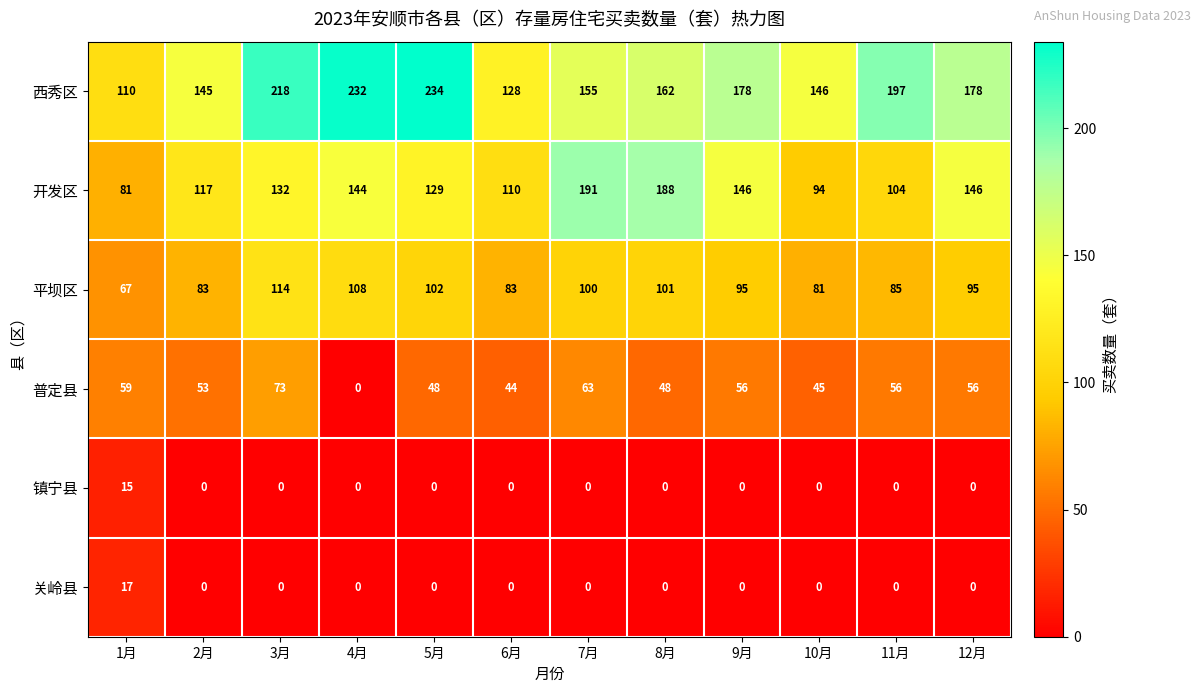

List the series in order of their peak value, lowest first.

镇宁县, 关岭县, 普定县, 平坝区, 开发区, 西秀区